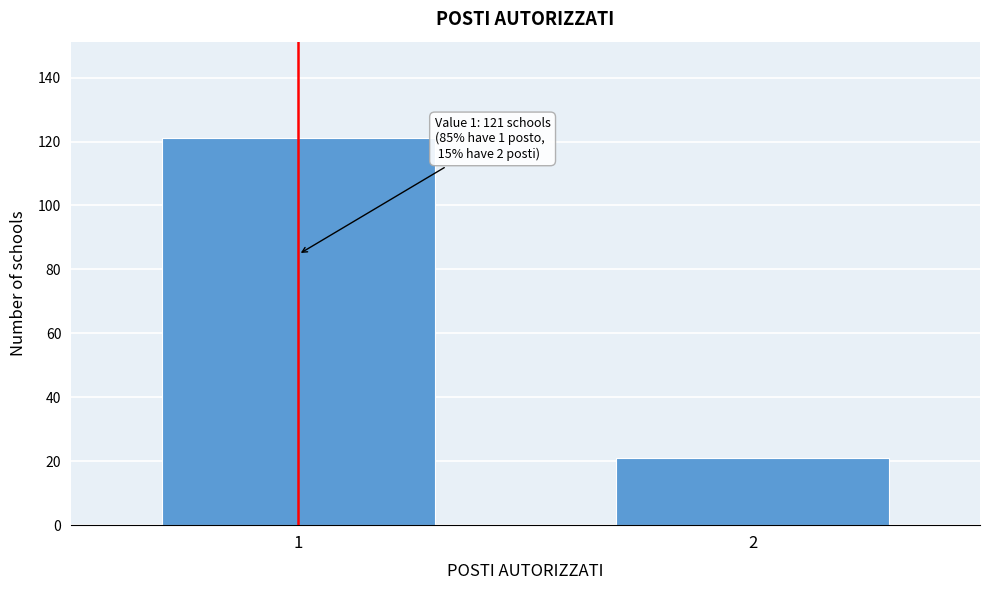

Reading left to right, extract all data points from this chart.

121	21